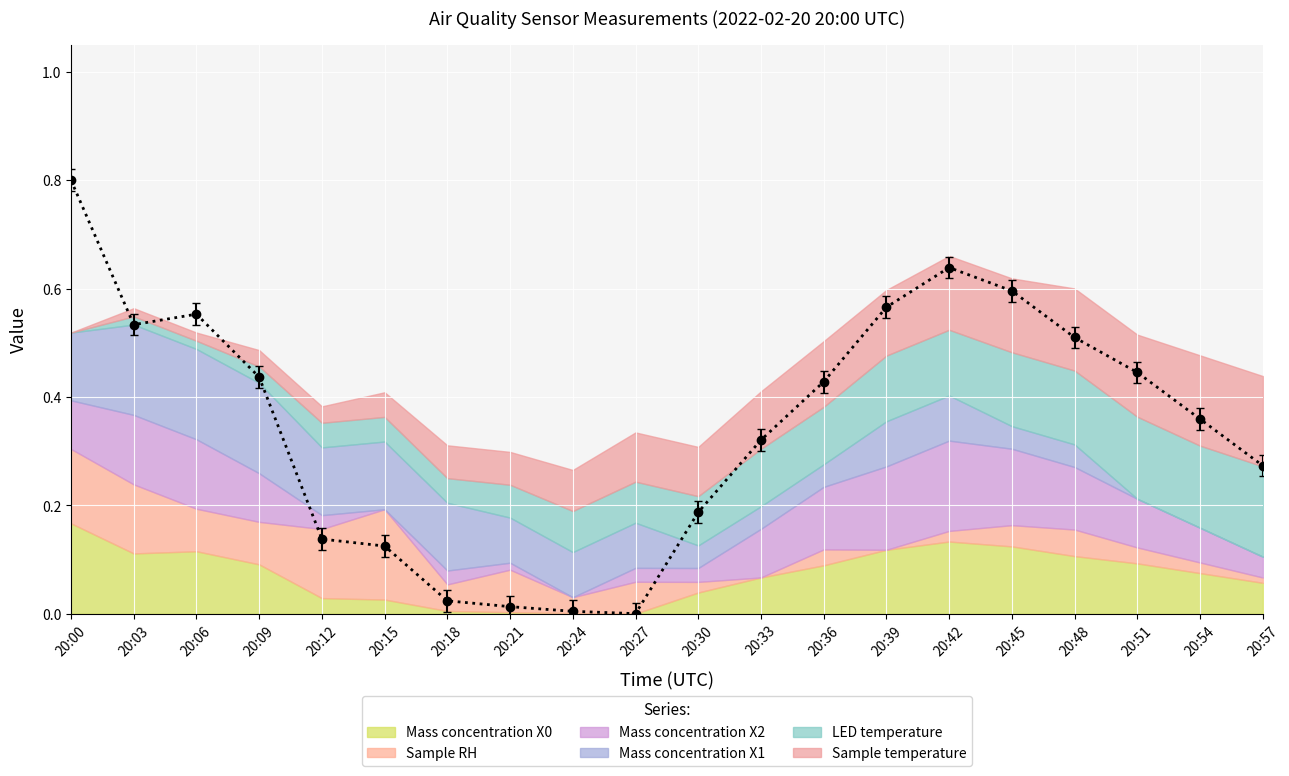

How many interior local peaks (higher than both neighbors) does the data have?

2